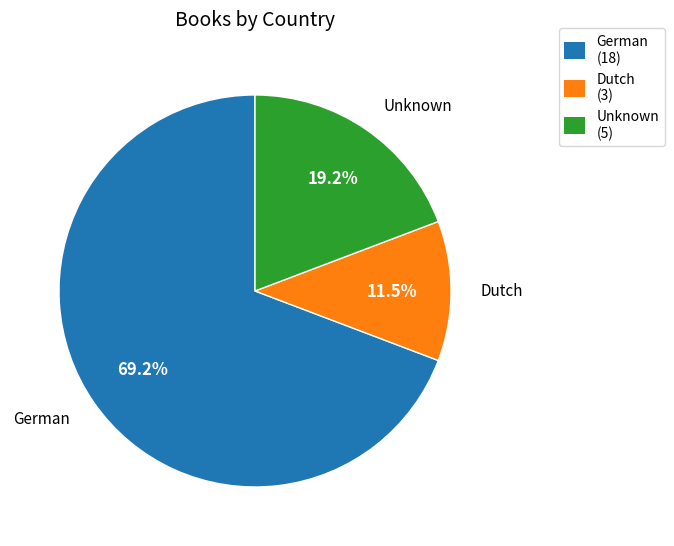

Count the number of slices in the pie.

3